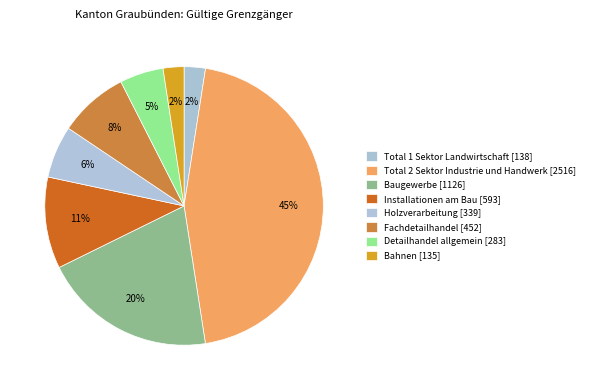

How many slices are in this pie chart?

8